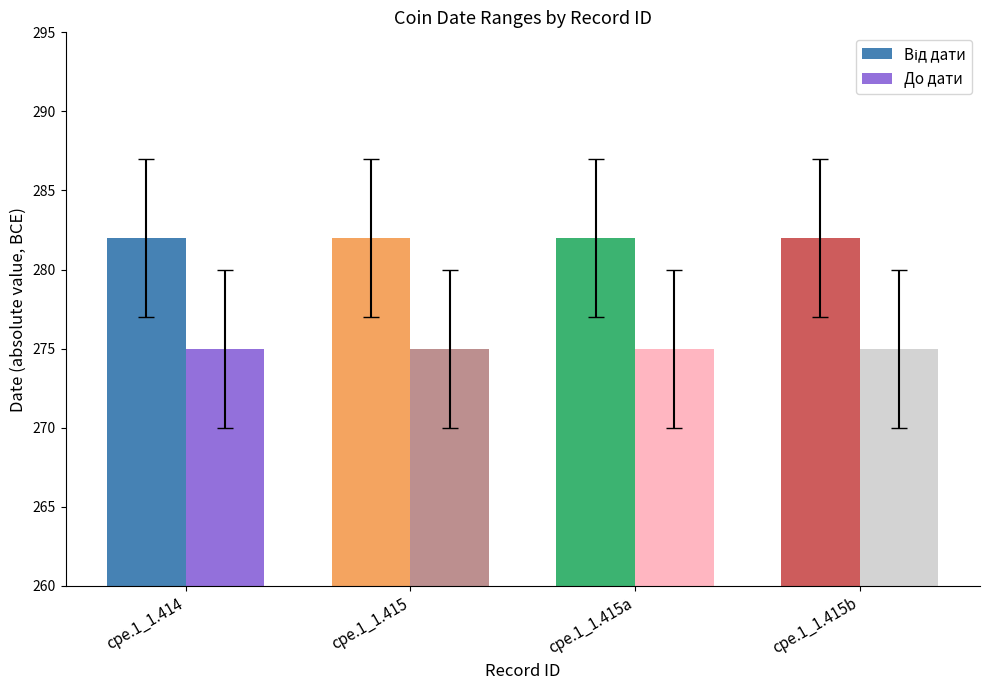

At how many categories does at least one series exceed 278?

4